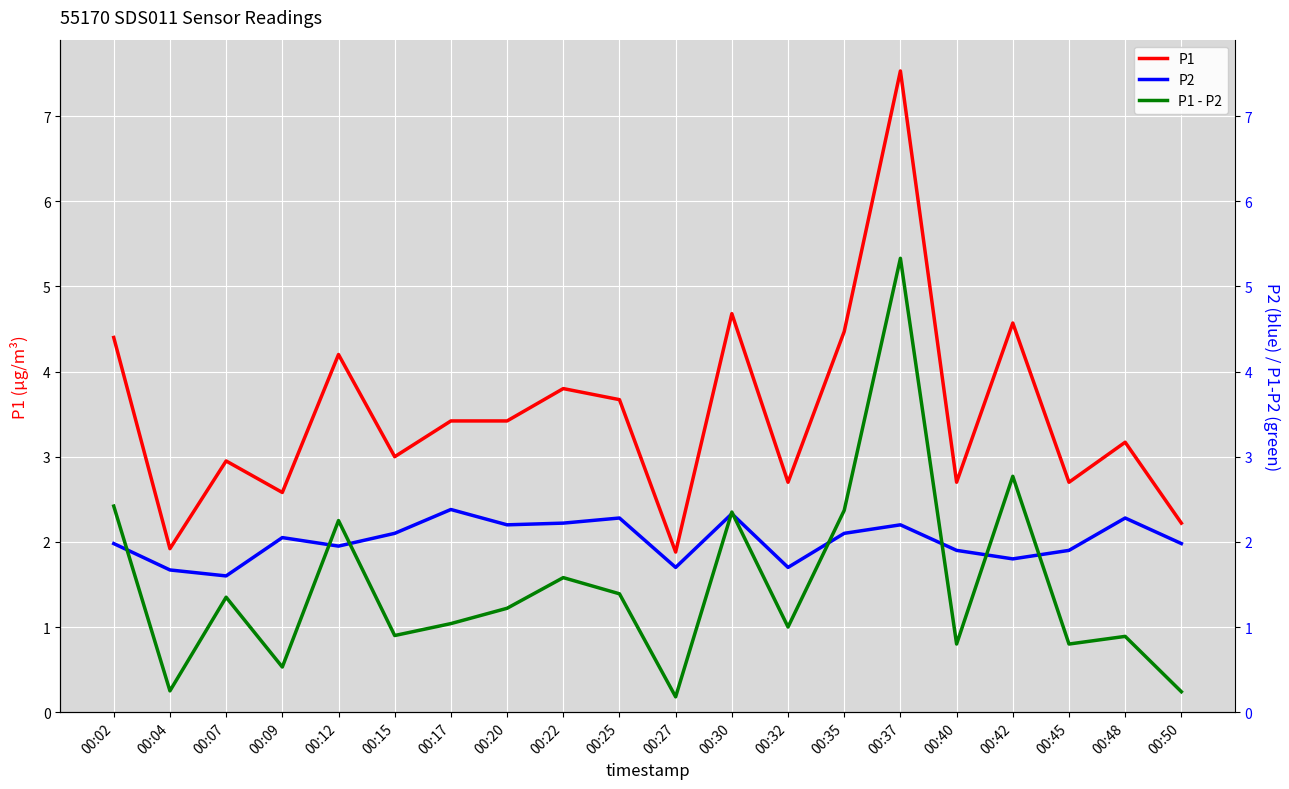

Rank the series at 00:12 from highest to lowest value.

P1, P1 - P2, P2